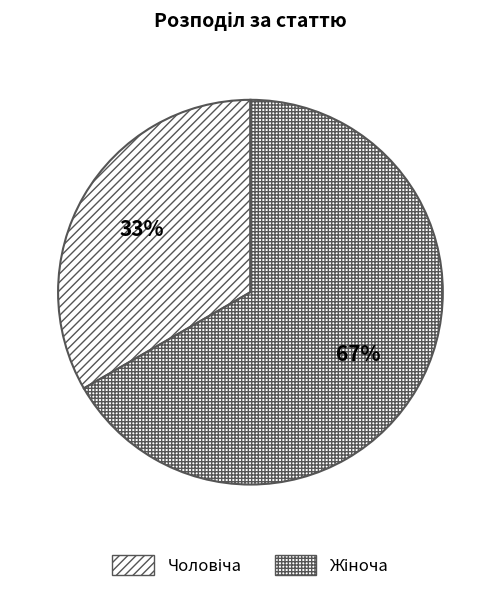

Count the number of slices in the pie.

2